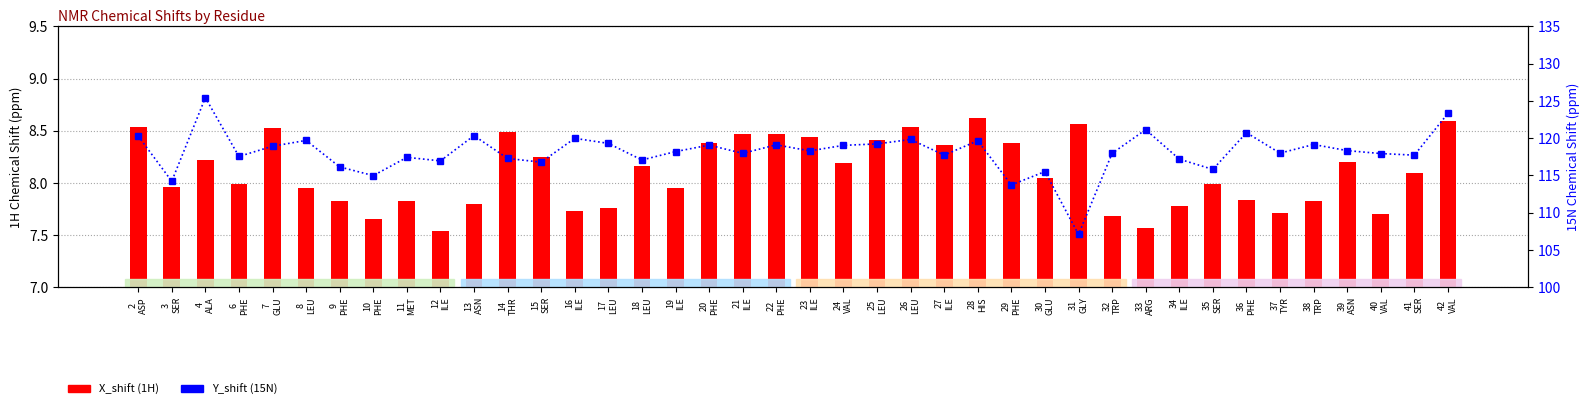

What is the sum of all X_shift (1H) values?

324.0